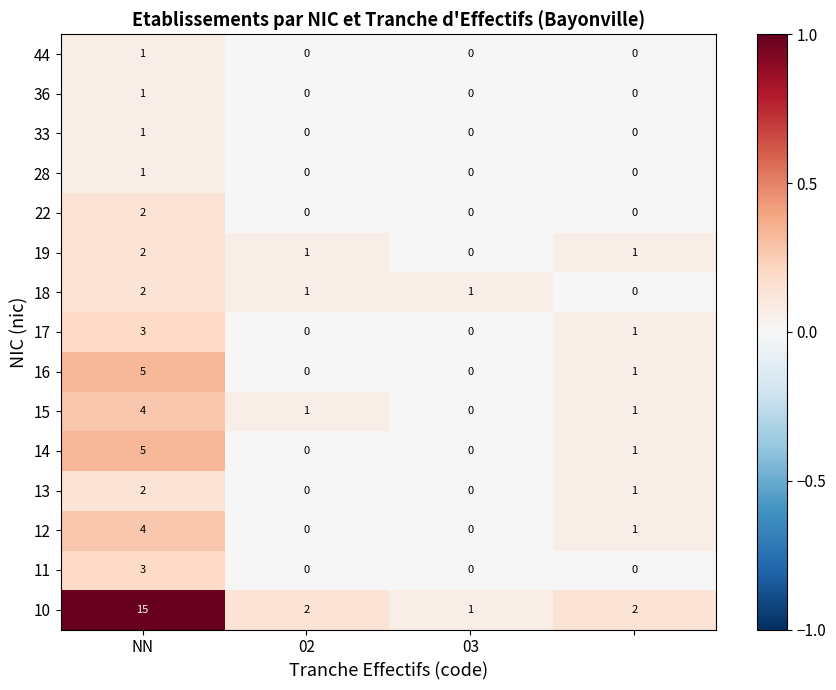

Count the 28 values in the range 0 to 1.

4